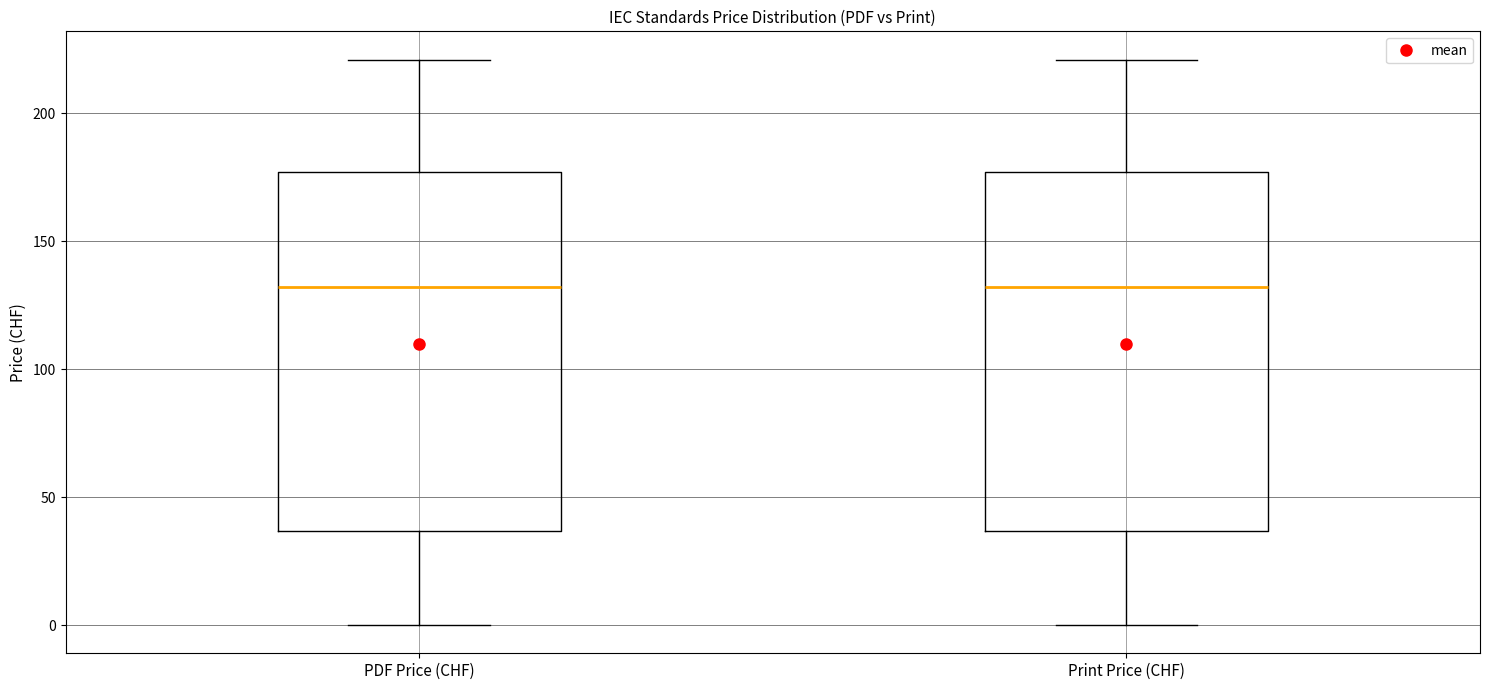

Where does the lower whisker of the box for PDF Price (CHF) end on the y-axis? The values are not printed on the chart, so give them approximately, as read against the axis.

0